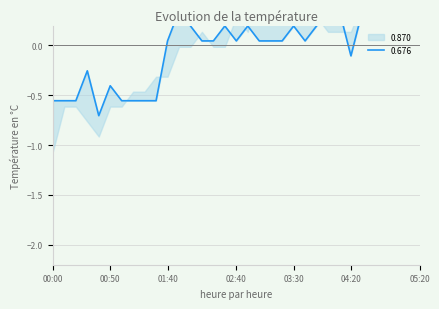

After their last crossing, which series has the higher values: 0.870 or 0.676?

0.870